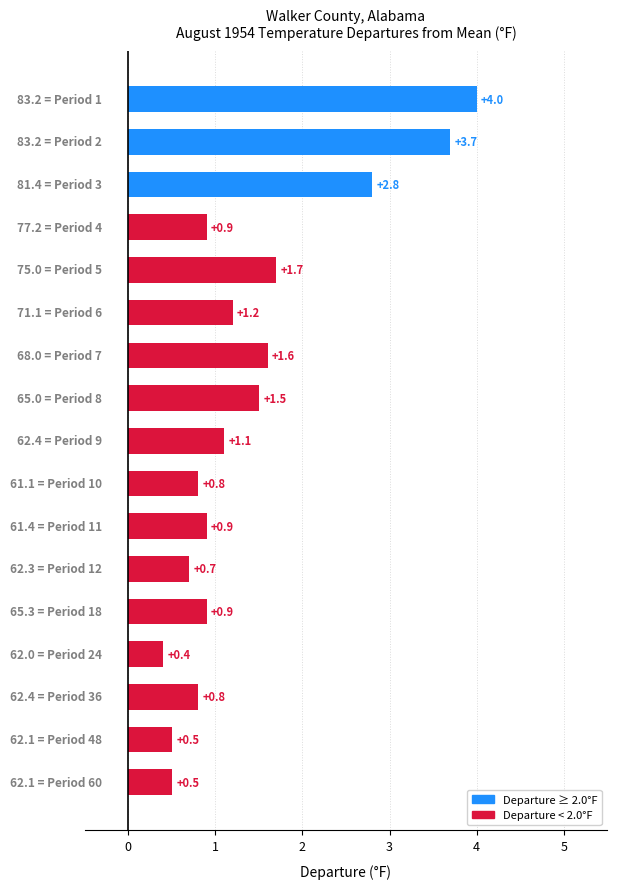

Are the bars horizontal?

Yes